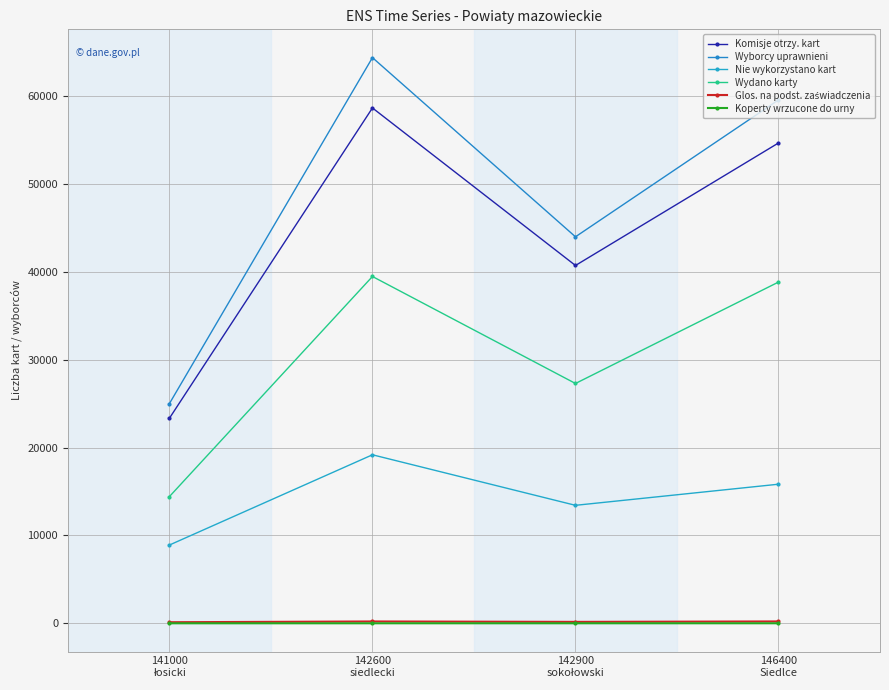

How many data points does each series have?

4